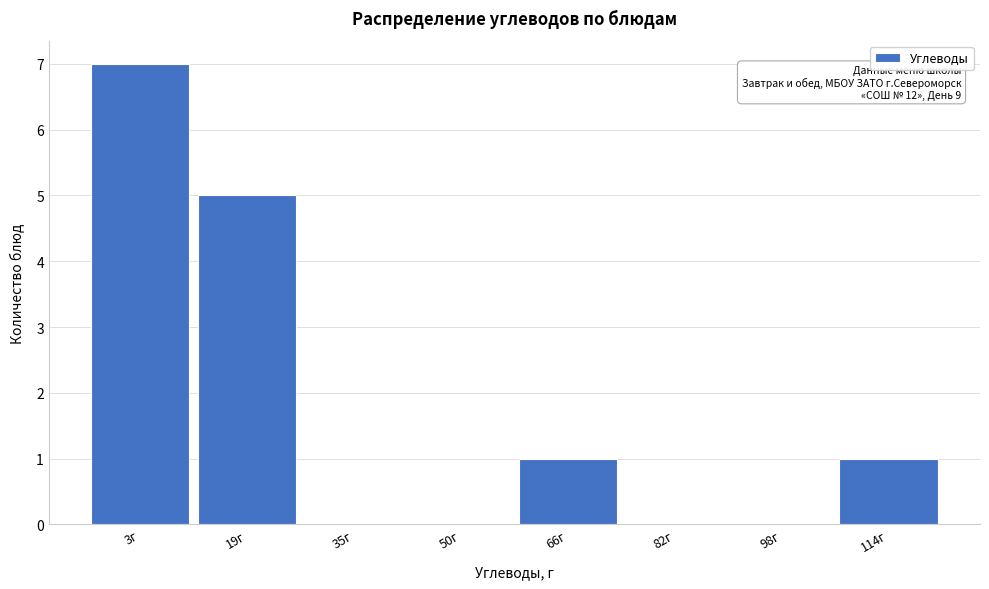

Reading left to right, list all the values displayed in this chart.

3г=7	19г=5	35г=0	50г=0	66г=1	82г=0	98г=0	114г=1